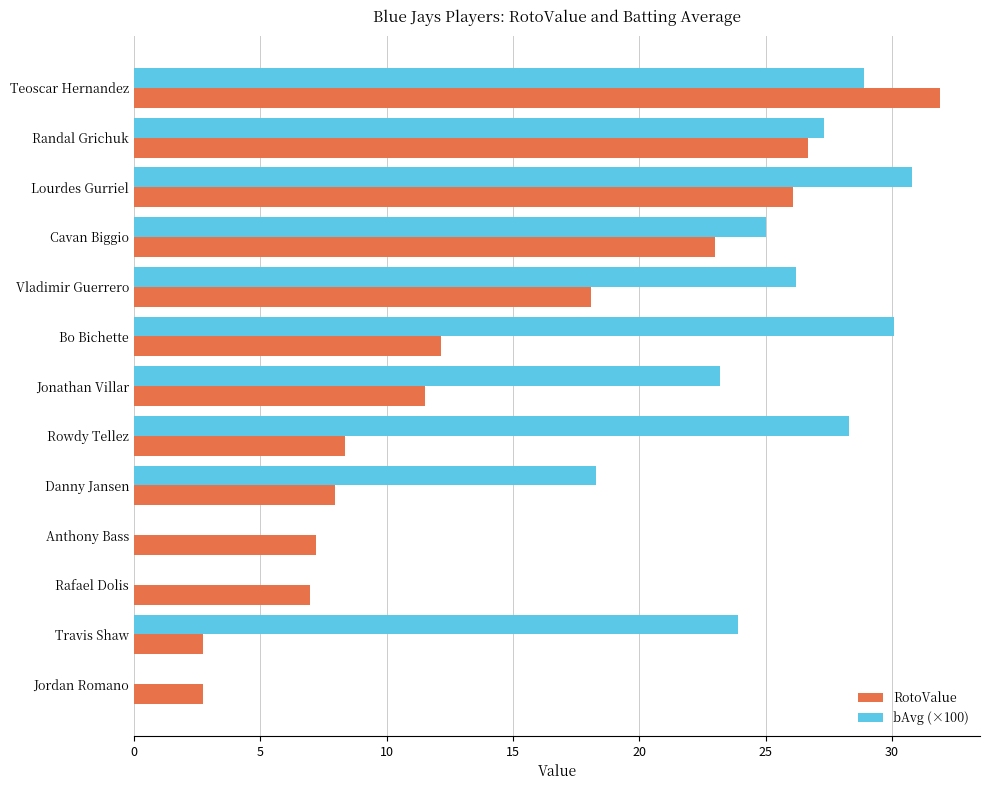

At which category is the sum across all series the highest?

Teoscar Hernandez